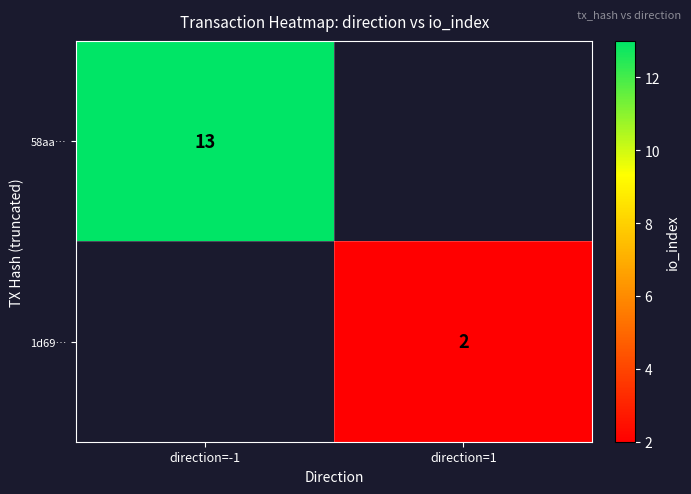

The value of 58aa… at direction=-1 is 13. True or false?

True